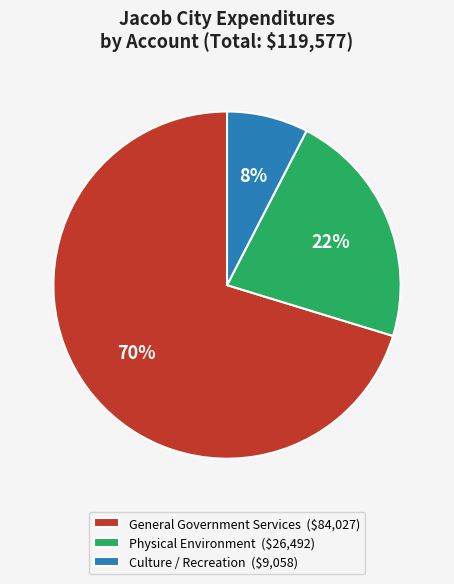

Count the number of slices in the pie.

3